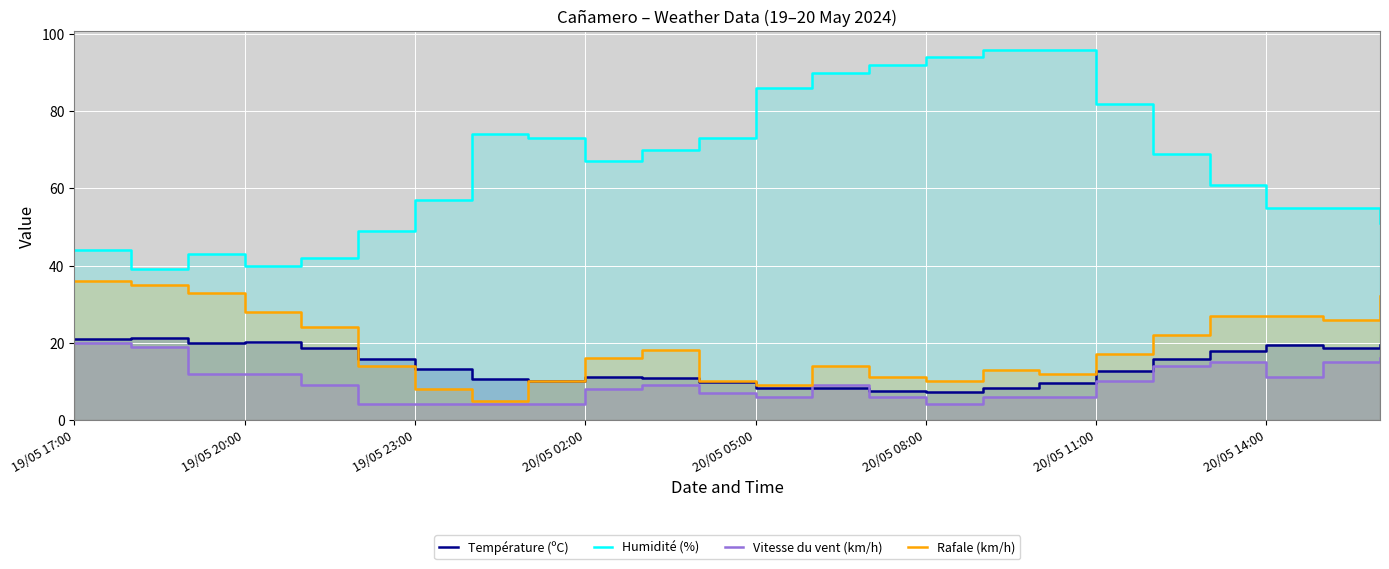

At which category is the sum across all series the highest?

17